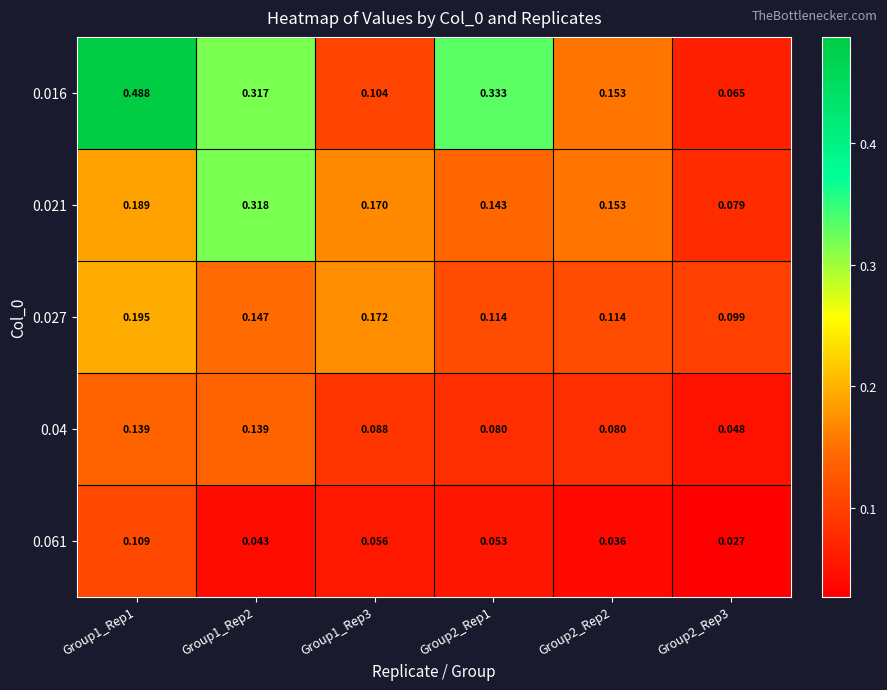

Is the value of 0.04 at Group2_Rep1 greater than the value of 0.021 at Group2_Rep1?

No